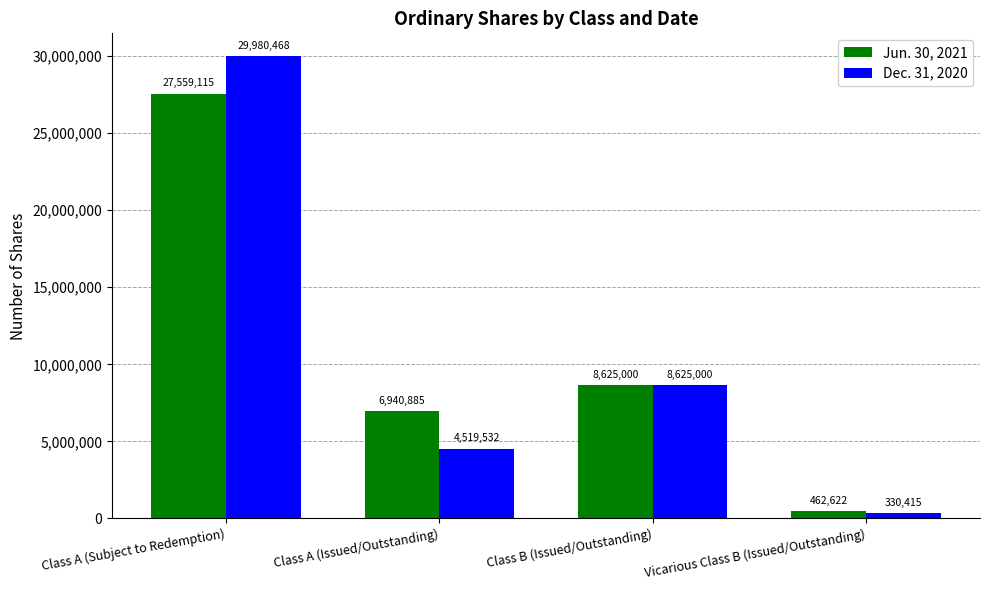

Rank the series at Vicarious Class B (Issued/Outstanding) from lowest to highest value.

Dec. 31, 2020, Jun. 30, 2021